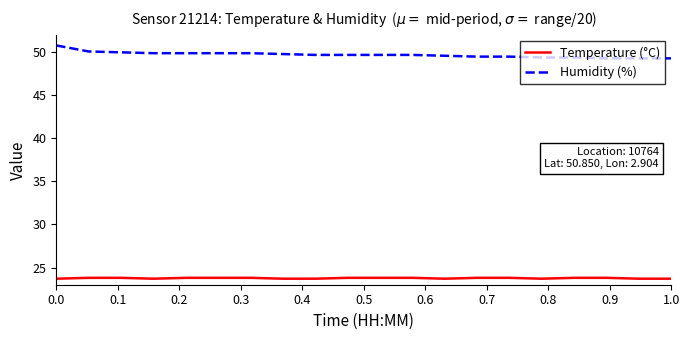

Which series has the widest spread of values?

Humidity (%)